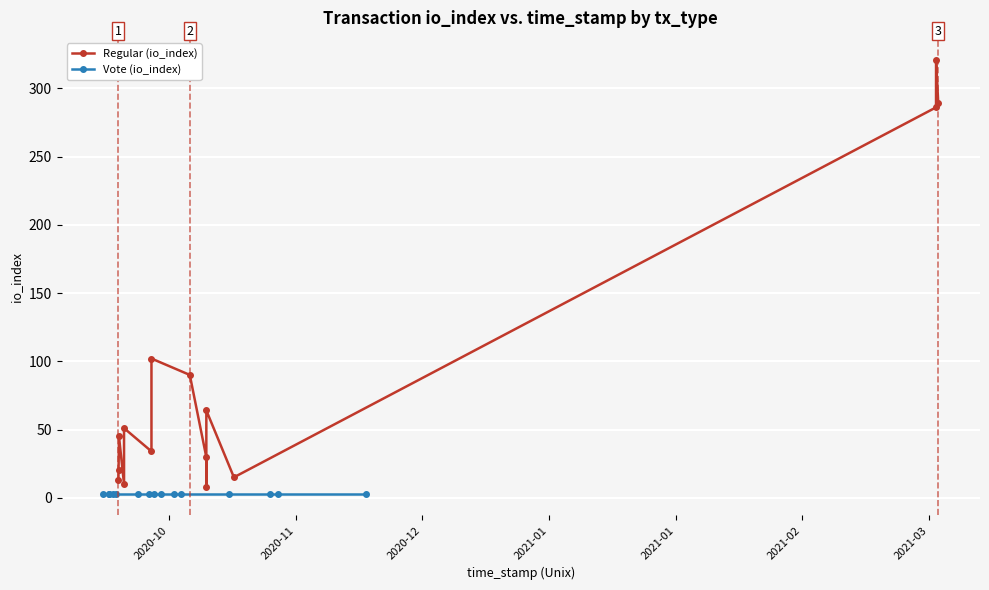

What are all the series names shown in the legend?

Regular (io_index), Vote (io_index)